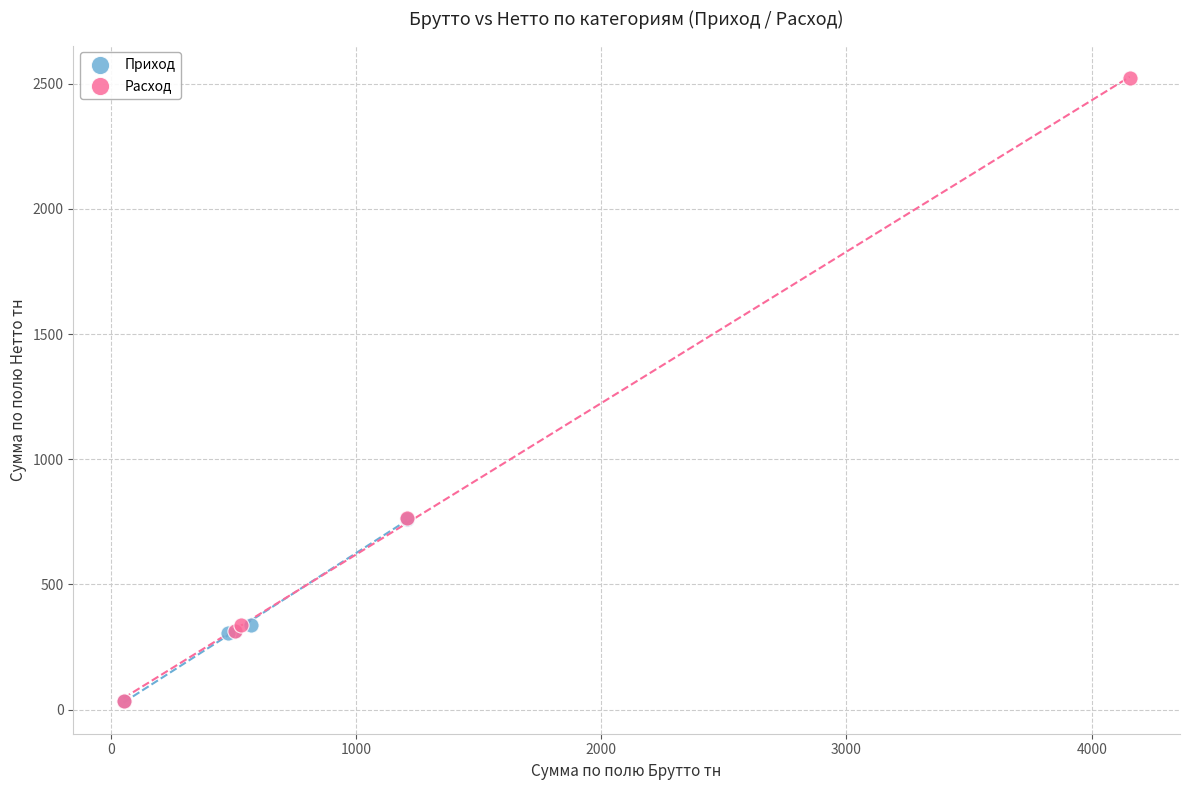

Which series has the largest Y range (max minus min)?

Расход